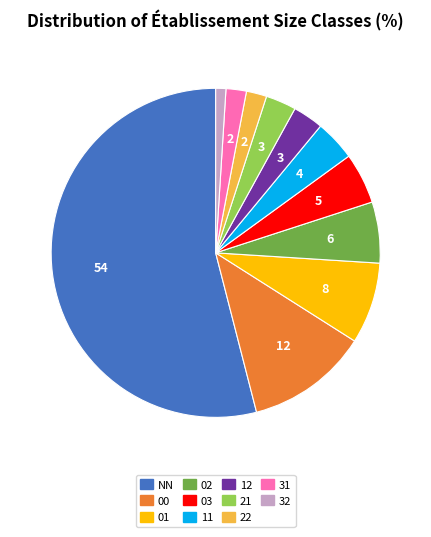

The 11 slice represents 4% of the pie. True or false?

True